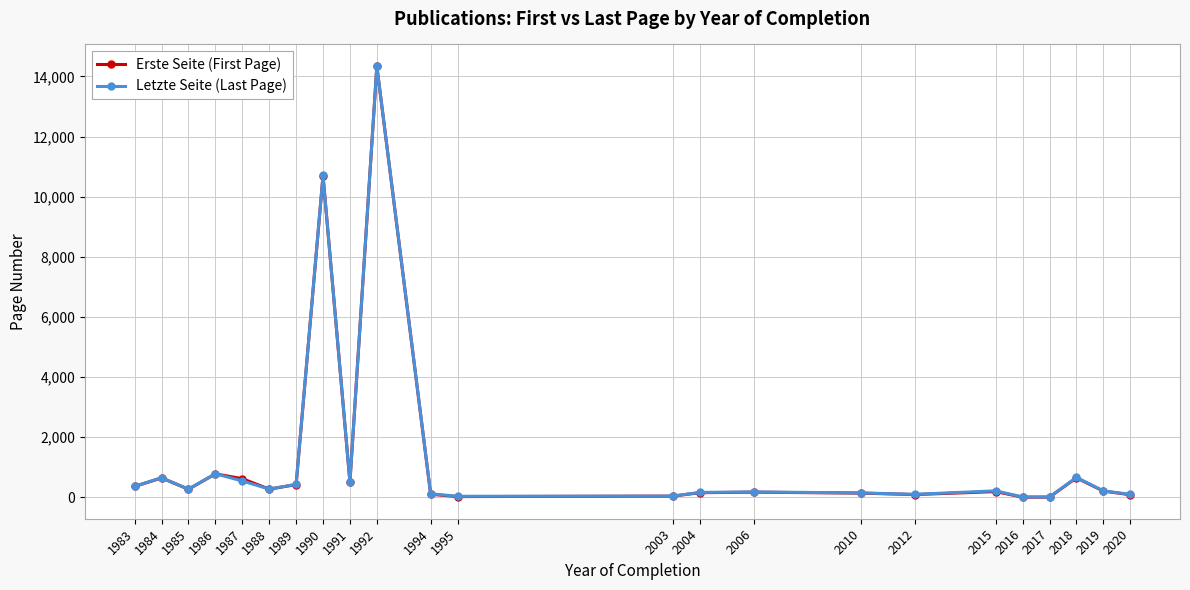

What is the difference between the maximum and minimum values in the Erste Seite (First Page) series?

14334.0